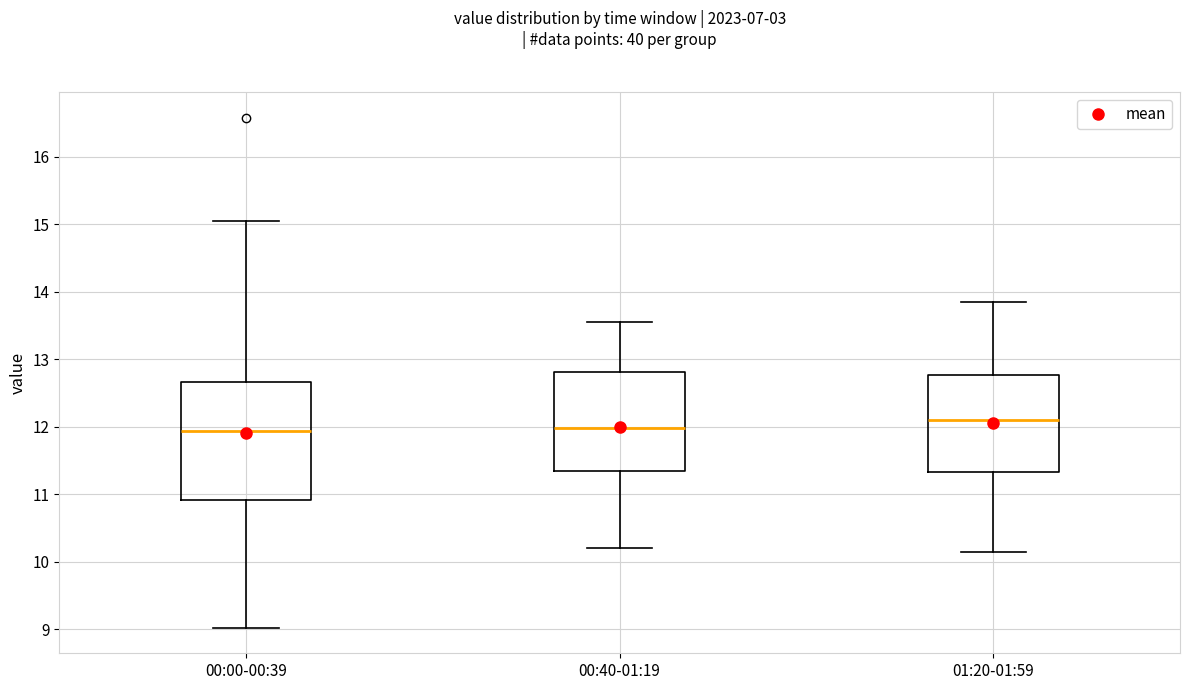

Reading left to right, read every box against the y-axis: the position of its median line, the range the box covers, and the ends of its whiskers. The values are not printed on the chart, so give them approximately, as read against the axis.

00:00-00:39: median 11.9, box 10.9 to 12.7, whiskers 9.0 to 15.1
00:40-01:19: median 12.0, box 11.3 to 12.8, whiskers 10.2 to 13.6
01:20-01:59: median 12.1, box 11.3 to 12.8, whiskers 10.2 to 13.9